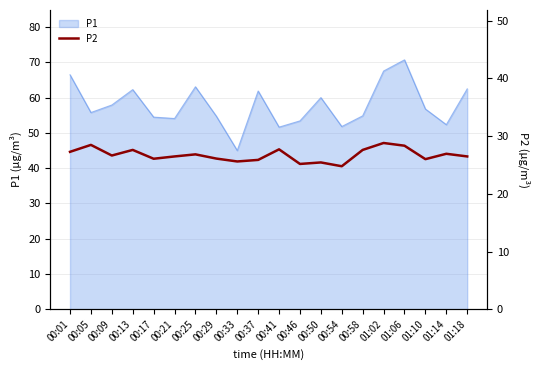

What is the lowest value of the P1 series?

45.0